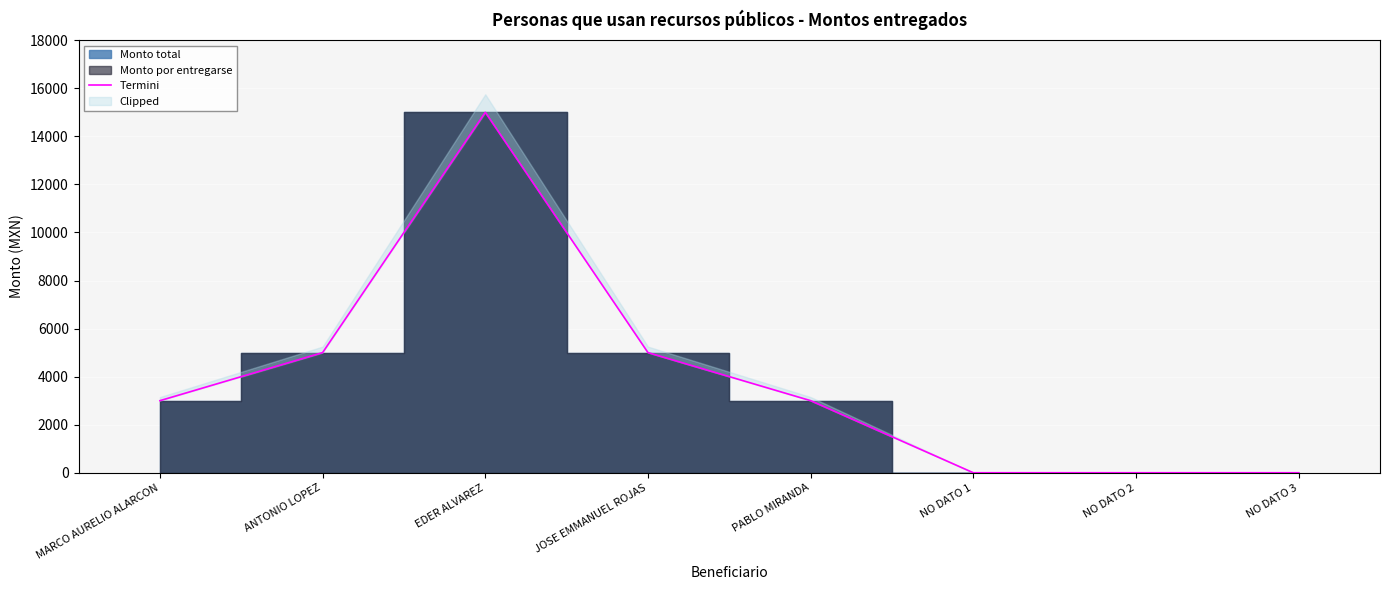

What is the label of the 1st point from the left?

MARCO AURELIO ALARCON